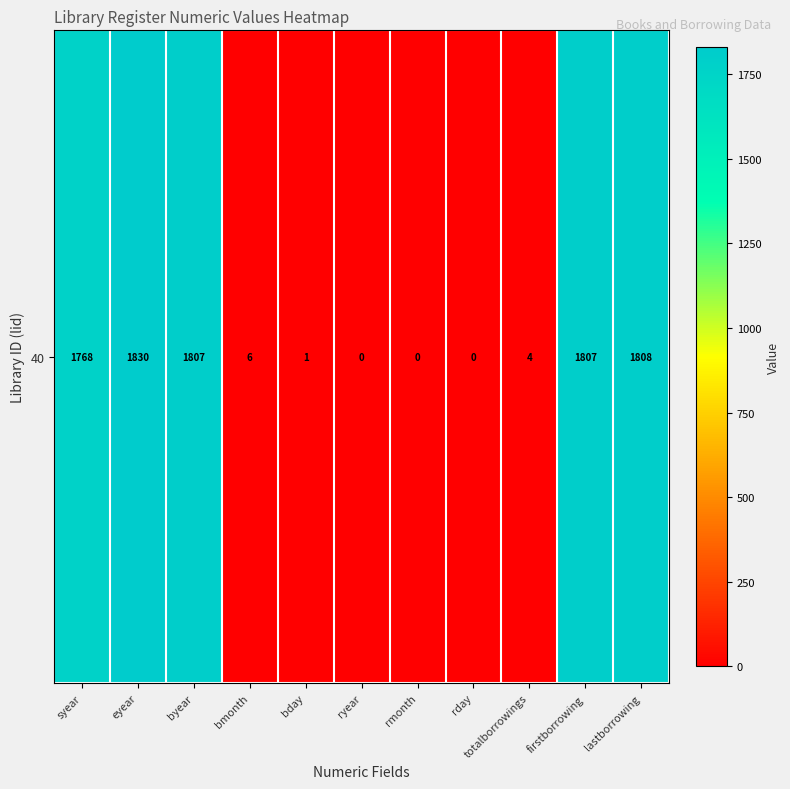

What is the difference between the maximum and minimum values?

1830